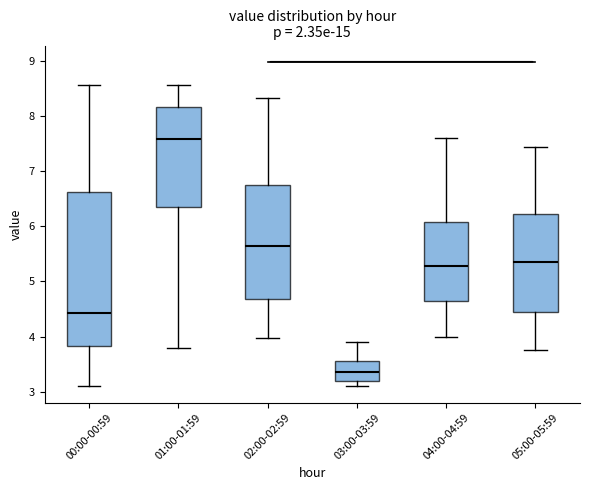

Reading left to right, read every box against the y-axis: the position of its median line, the range the box covers, and the ends of its whiskers. The values are not printed on the chart, so give them approximately, as read against the axis.

00:00-00:59: median 4.4, box 3.8 to 6.6, whiskers 3.1 to 8.6
01:00-01:59: median 7.6, box 6.4 to 8.2, whiskers 3.8 to 8.6
02:00-02:59: median 5.7, box 4.7 to 6.7, whiskers 4.0 to 8.3
03:00-03:59: median 3.4, box 3.2 to 3.6, whiskers 3.1 to 3.9
04:00-04:59: median 5.3, box 4.6 to 6.1, whiskers 4.0 to 7.6
05:00-05:59: median 5.4, box 4.5 to 6.2, whiskers 3.8 to 7.4